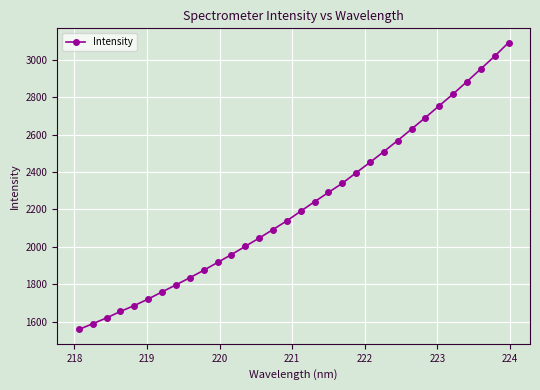

What is the difference between the maximum and minimum values?

1532.8